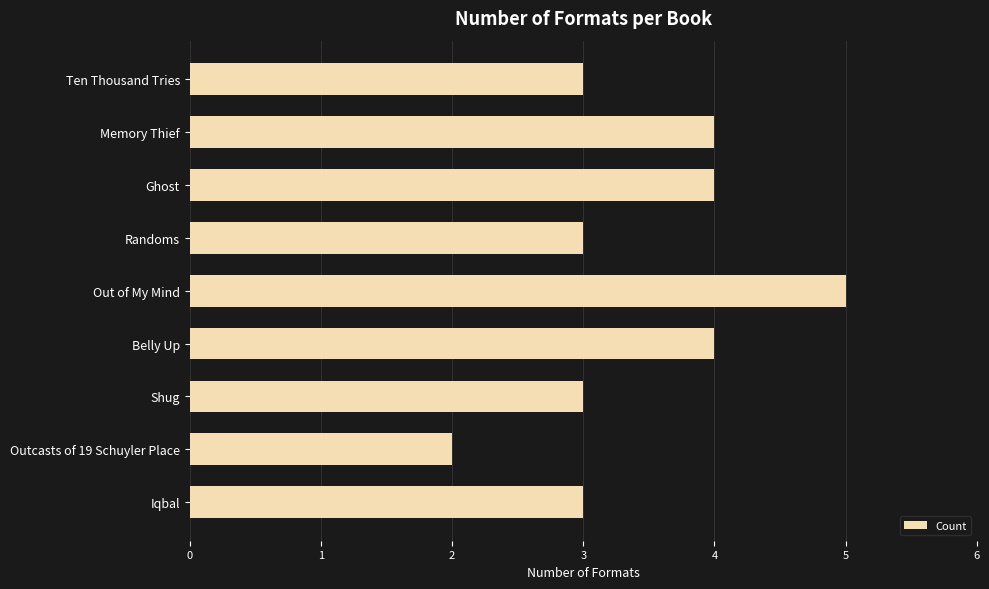

What is the average value?

3